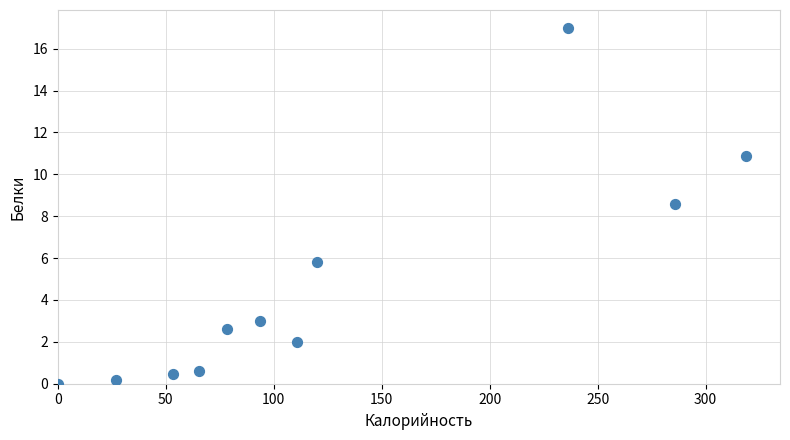

What is the average Y value?

4.7